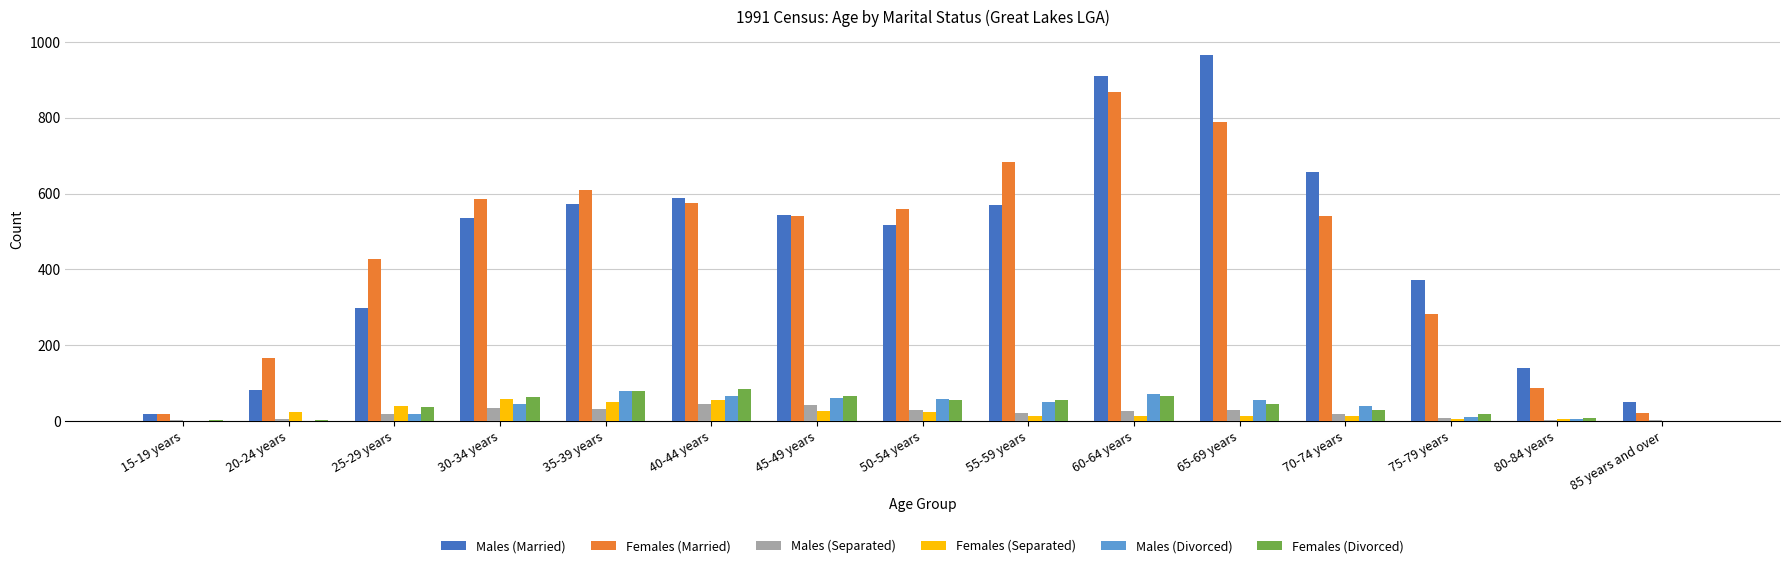

What is the difference between the Males (Married) values at 40-44 years and 45-49 years?

44